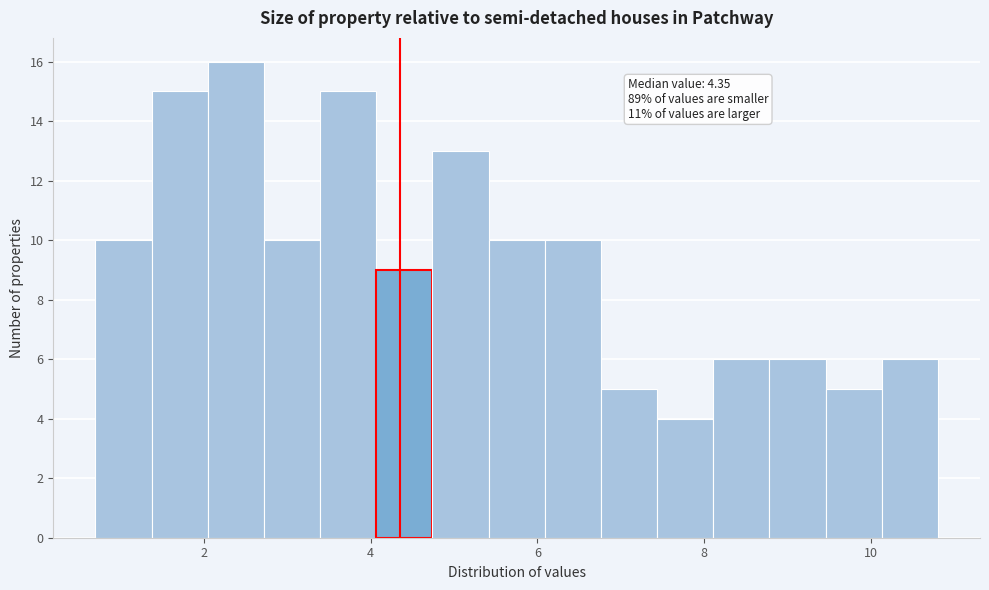

Around what value on the x-axis is the tallest bar? Give the approximate position of its centre, as read against the axis.

2.4